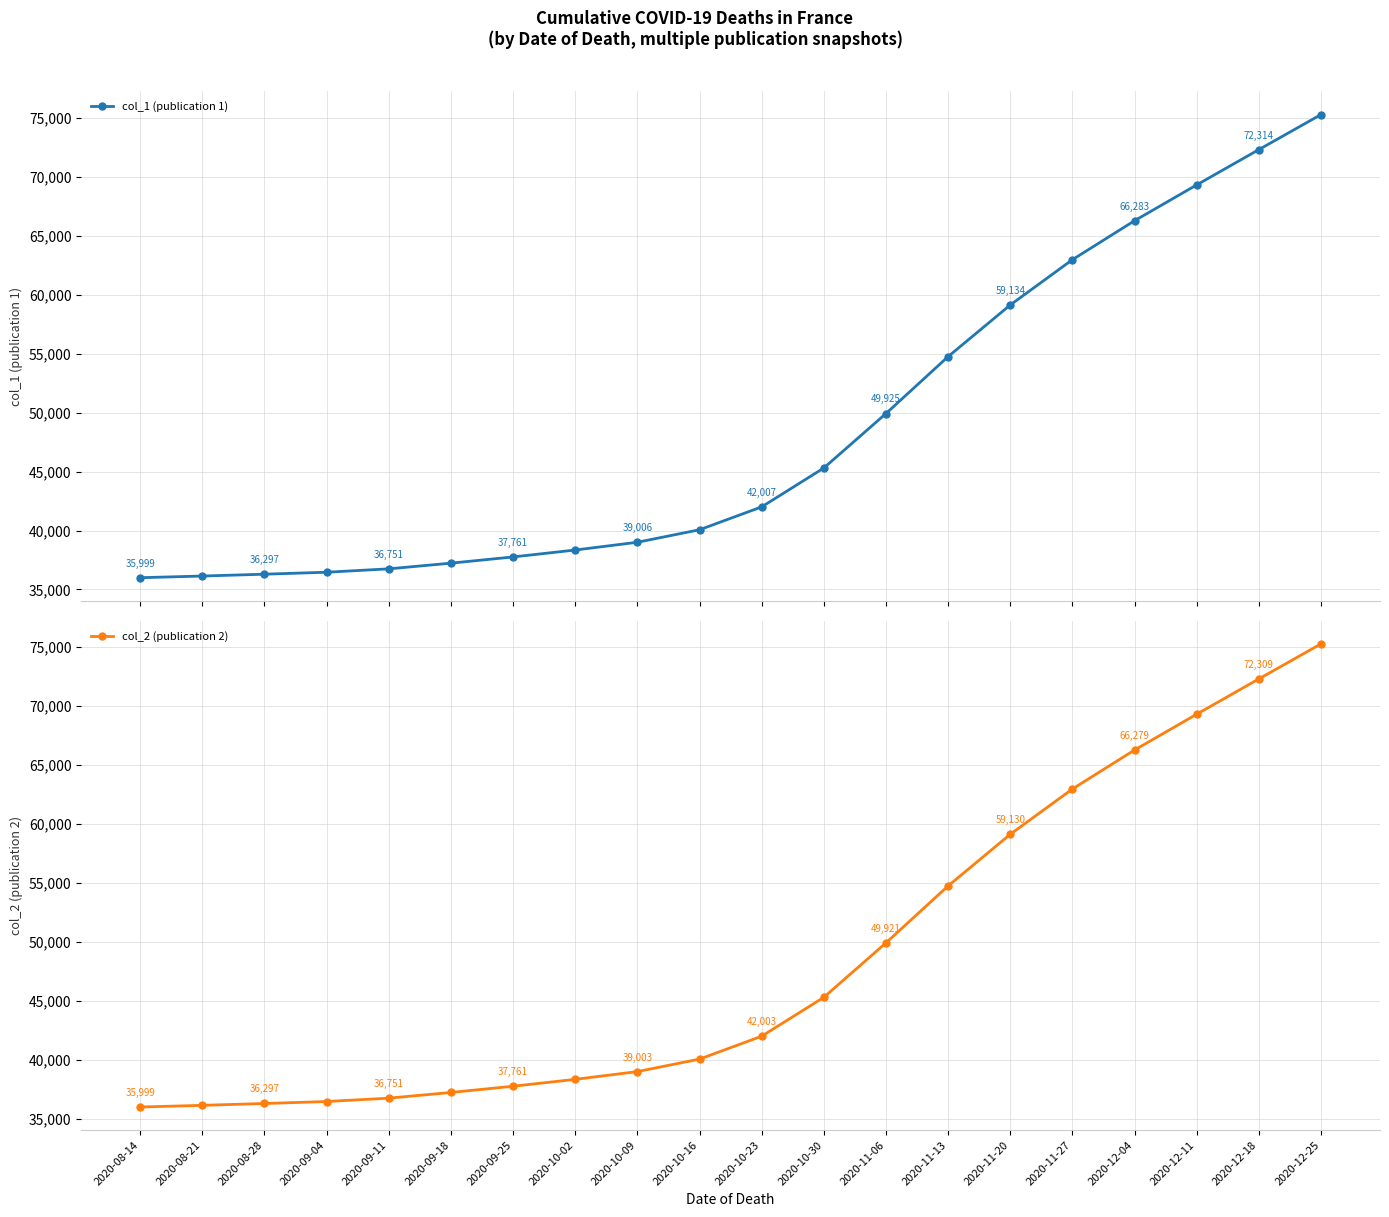

Reading left to right, transcribe all the data shown in this chart.

col_1 (publication 1): 35999	36141	36297	36464	36751	37233	37761	38348	39006	40066	42007	45305	49925	54754	59134	62976	66283	69320	72314	75287
col_2 (publication 2): 35999	36141	36297	36464	36751	37233	37761	38345	39003	40063	42003	45301	49921	54750	59130	62972	66279	69315	72309	75281